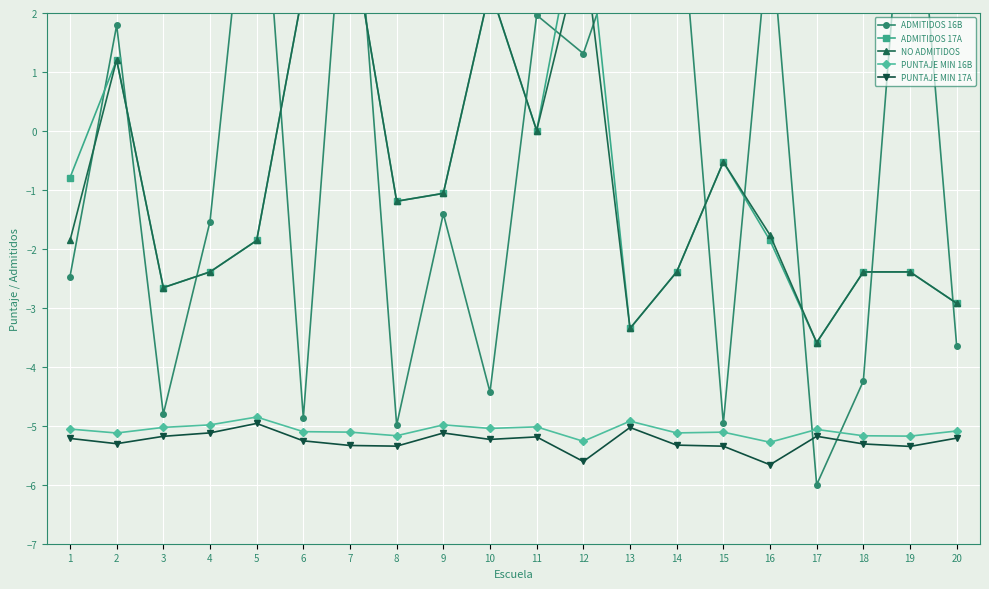

Where is the first local maximum for ADMITIDOS 16B?

2